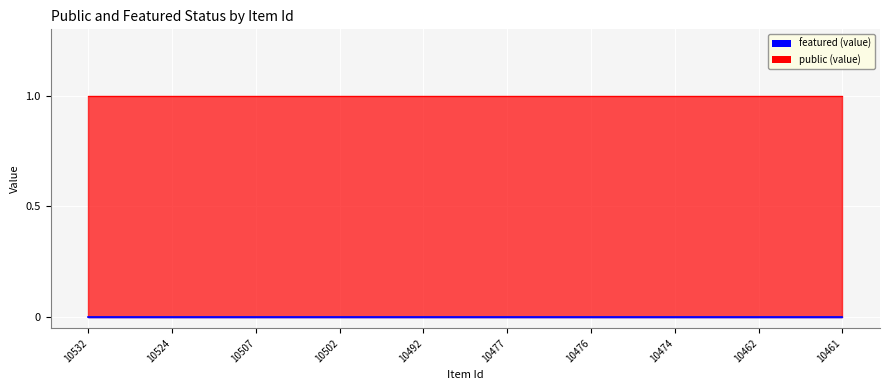

Reading left to right, transcribe all the data shown in this chart.

public: 10532=1	10524=1	10507=1	10502=1	10492=1	10477=1	10476=1	10474=1	10462=1	10461=1
featured: 10532=0	10524=0	10507=0	10502=0	10492=0	10477=0	10476=0	10474=0	10462=0	10461=0